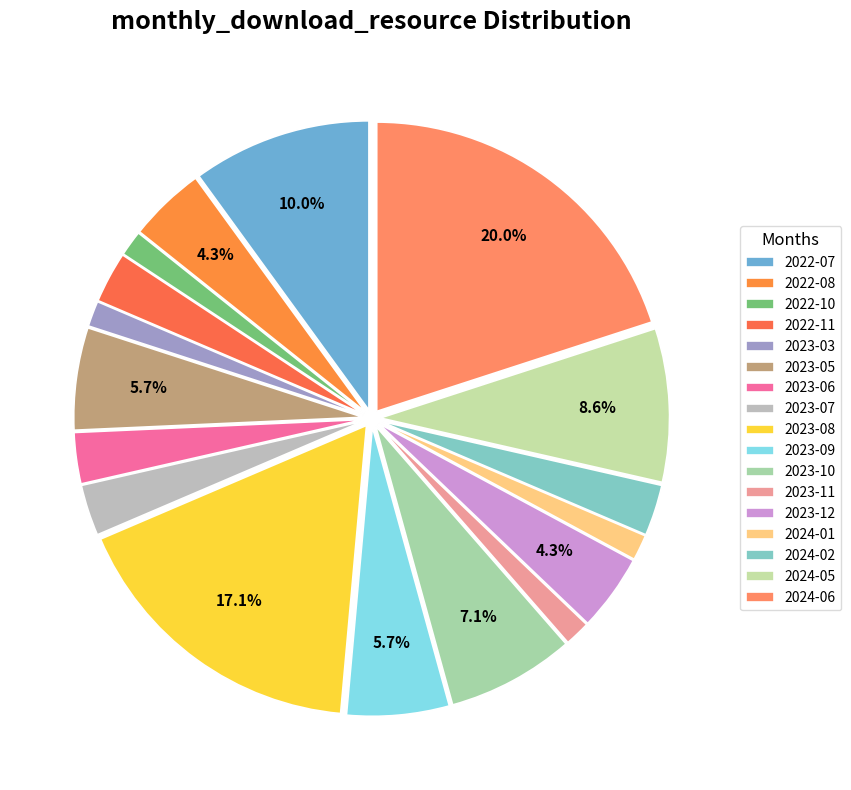

What is the largest slice in the pie chart?

2024-06